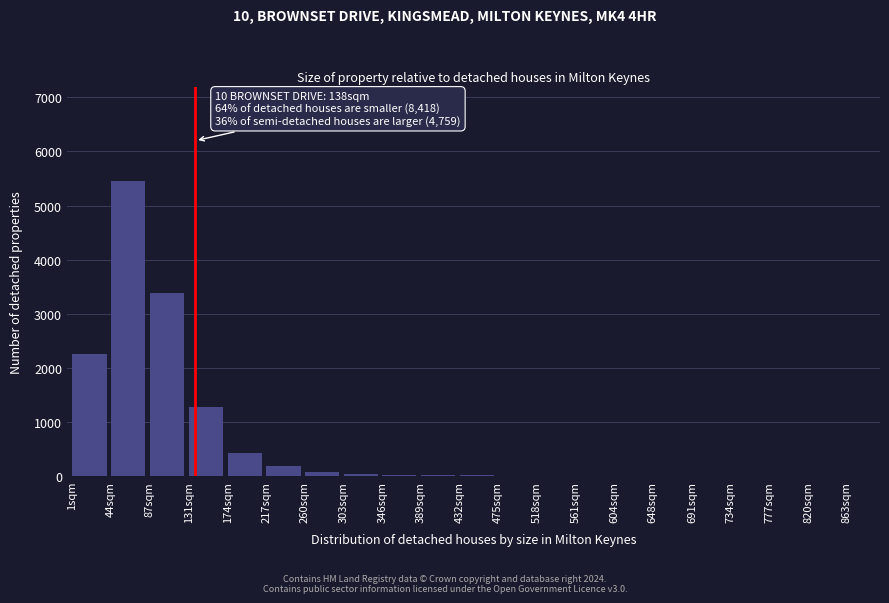

Where is the data nearest to the value 2727?

1sqm